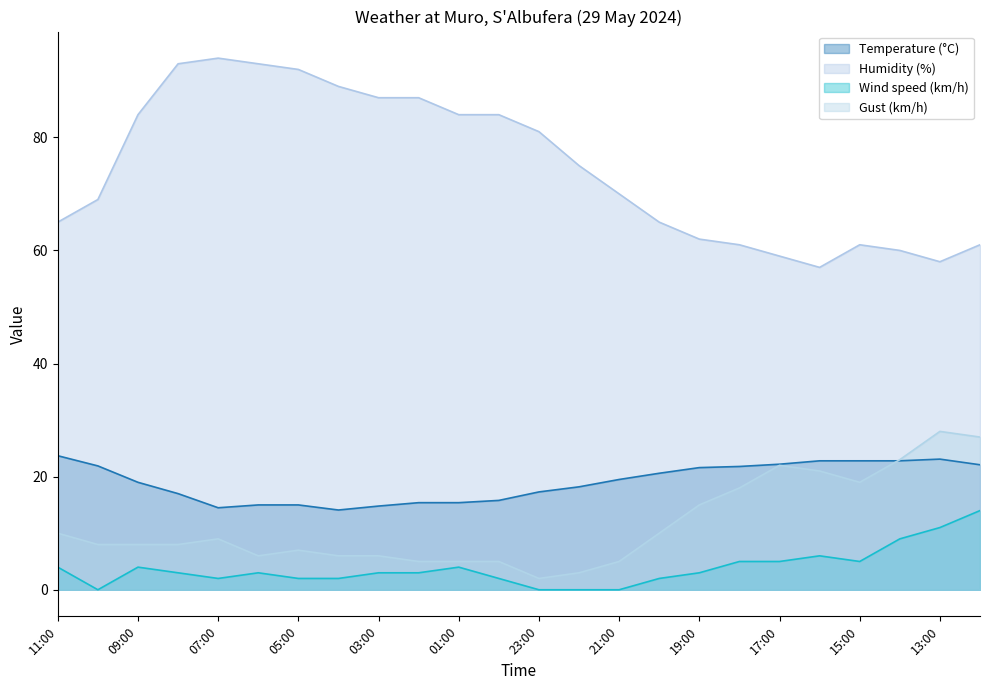

At which label does Humidity (%) reach its minimum?

16:00